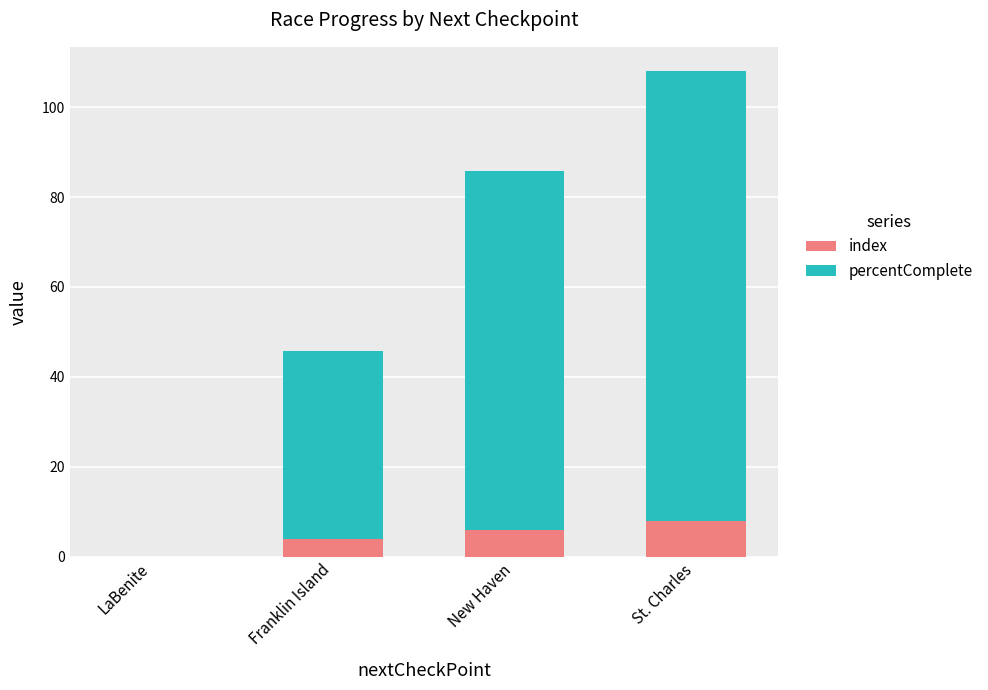

The value of index at New Haven is 6.0. True or false?

True